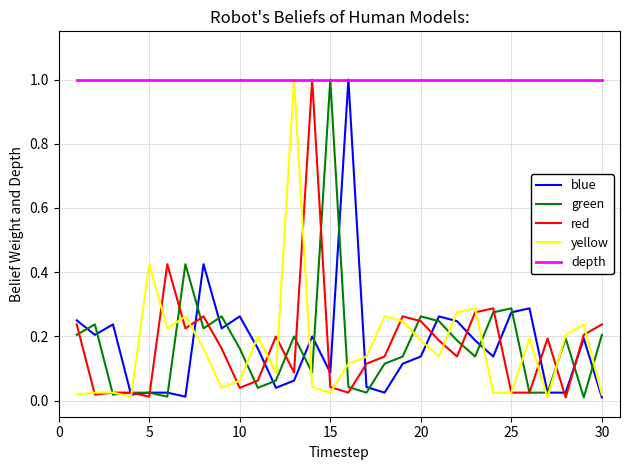

Which series has the largest total across all categories?

depth